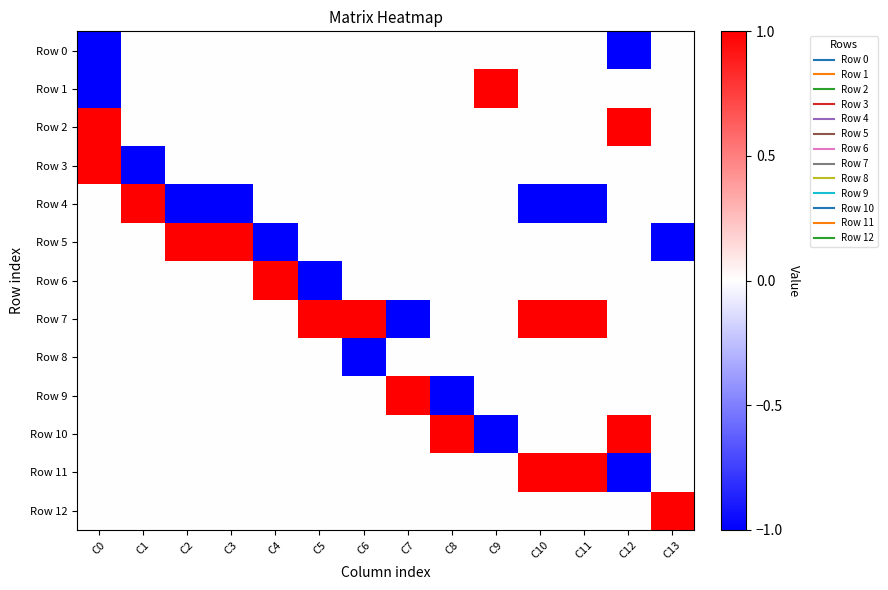

What is the spread (max minus min) of values at C0?

2